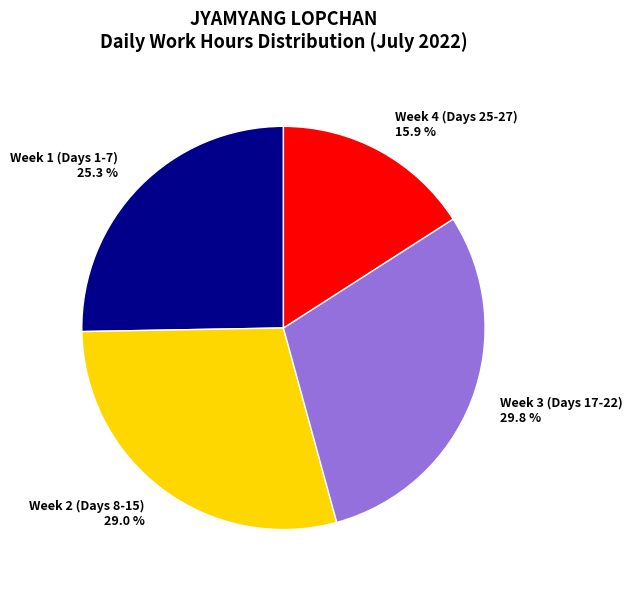

Which category has the smallest portion of the pie?

Week 4 (Days 25-27) 15.9 %